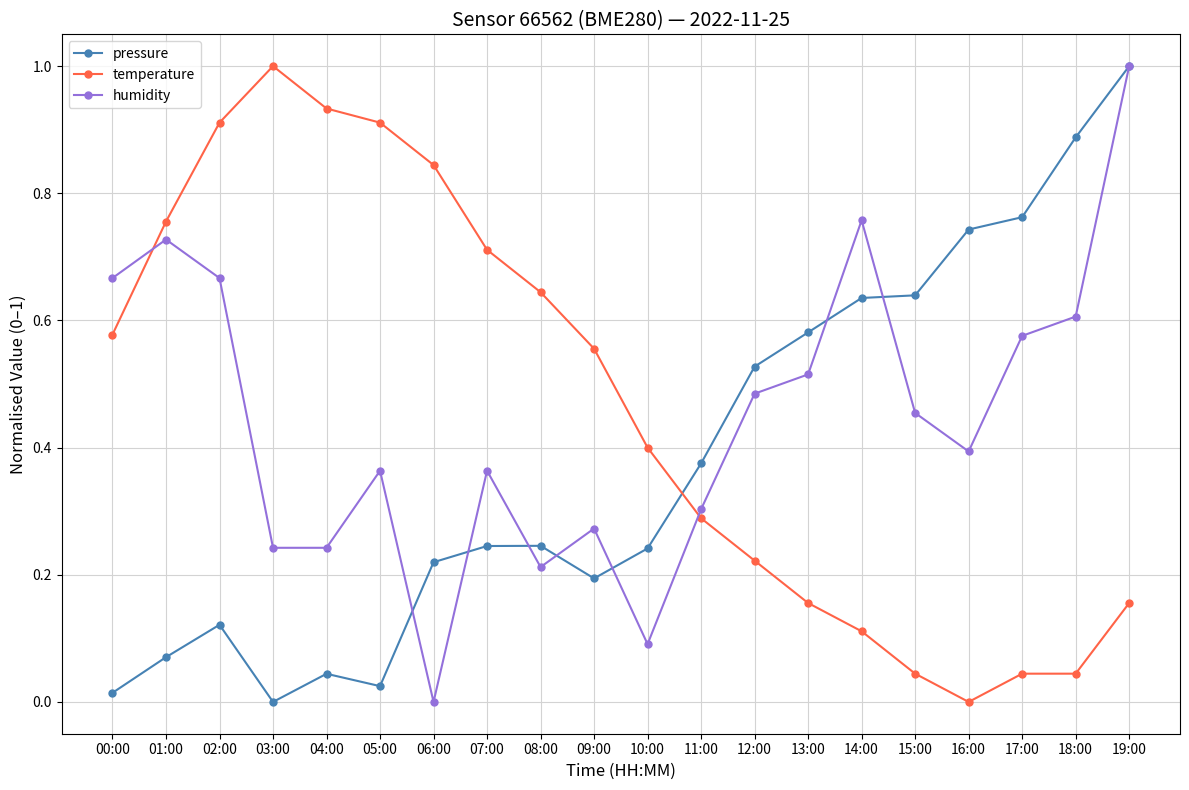

At how many categories does at least one series exceed 0?

20